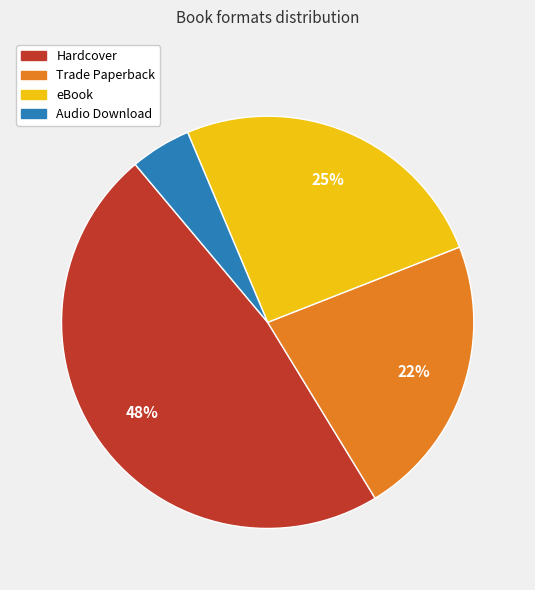

What is the ratio of the value at Hardcover to the value at eBook?

1.9